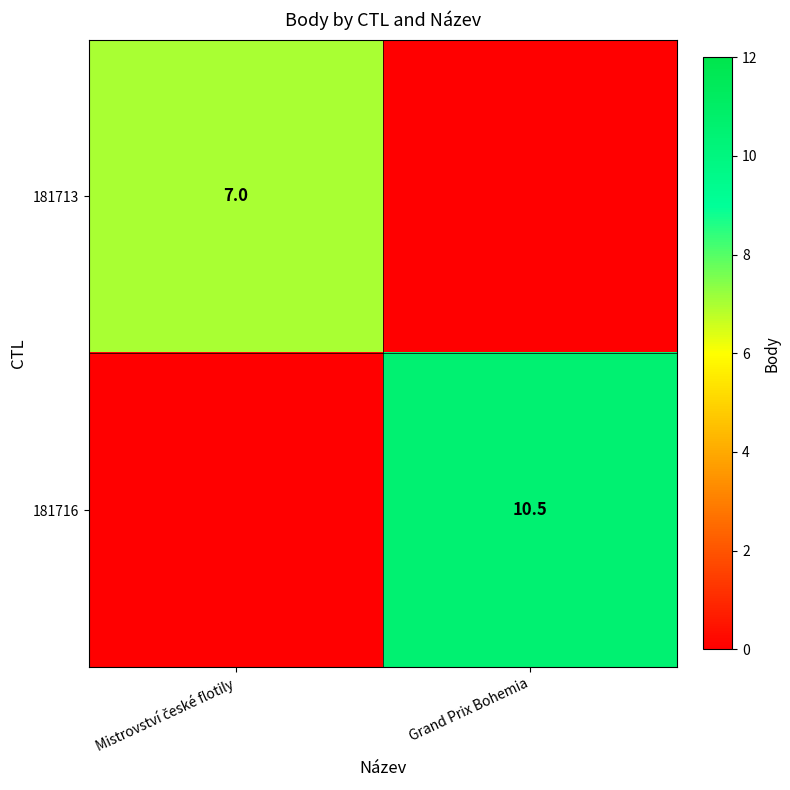

What is the spread (max minus min) of values at Grand Prix Bohemia?

10.5